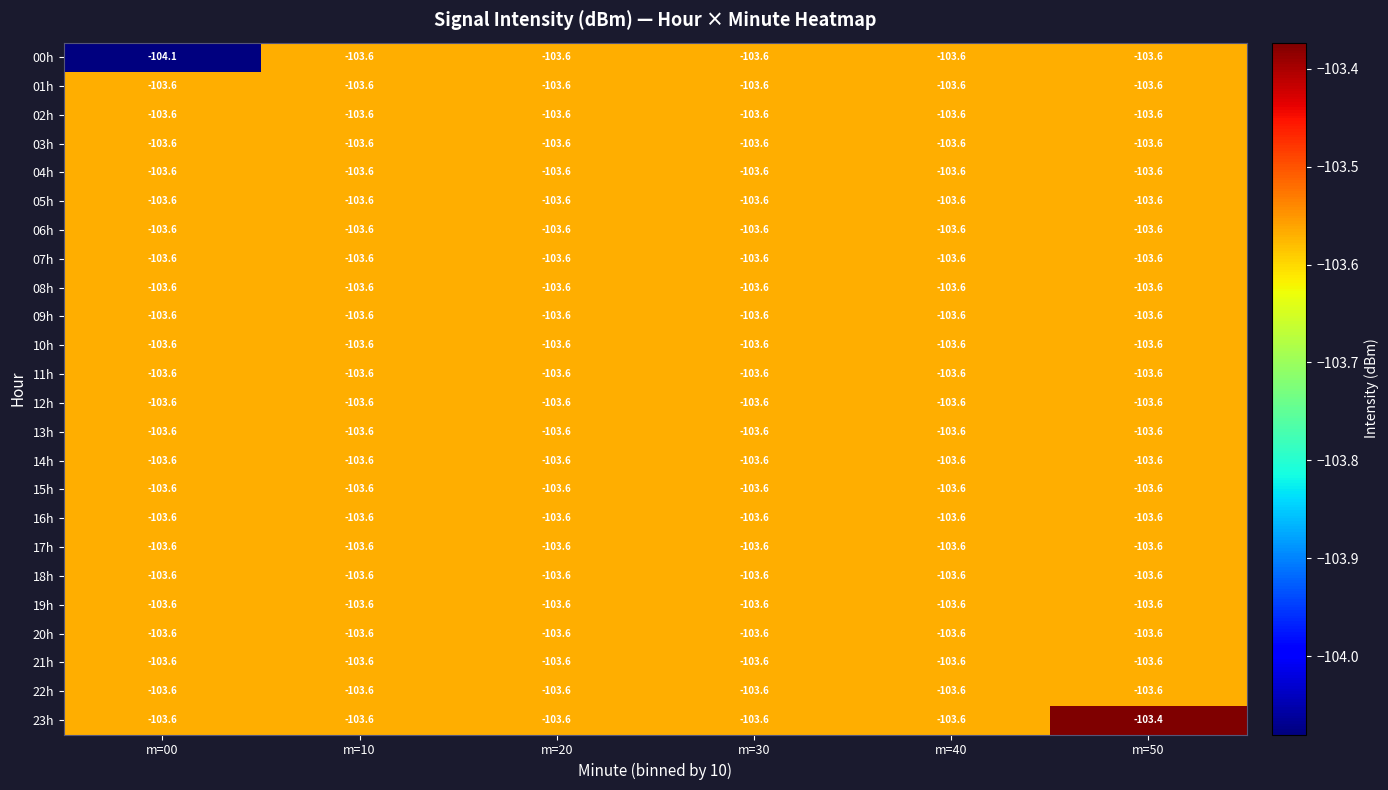

What is the smallest value displayed?

-104.1